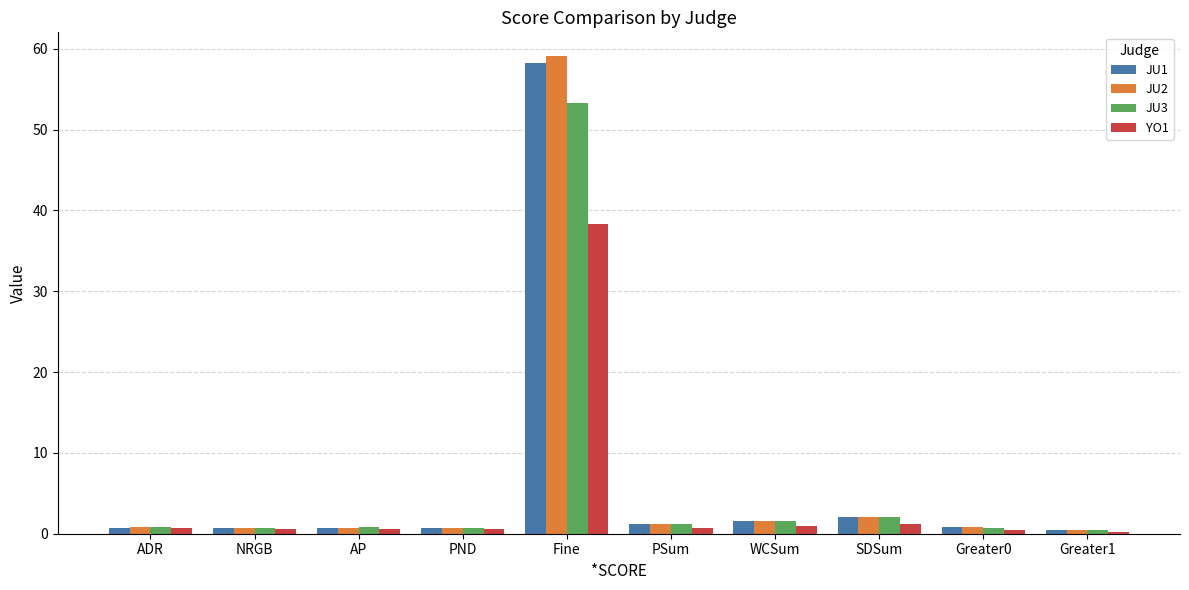

Read the JU3 value at AP.

0.8